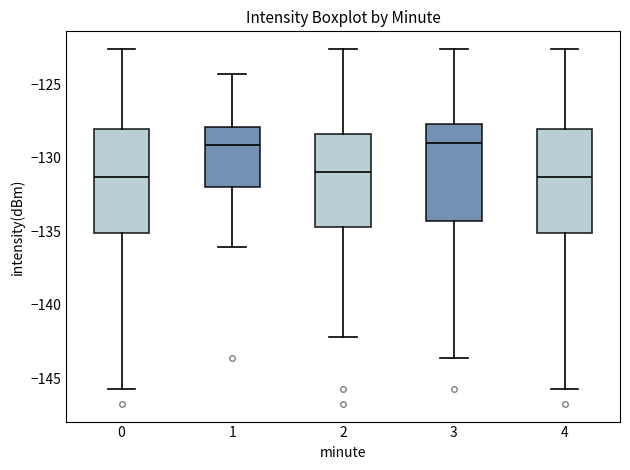

Where is the upper edge of the box at x = 1 on the y-axis? The values are not printed on the chart, so give them approximately, as read against the axis.

-128.0